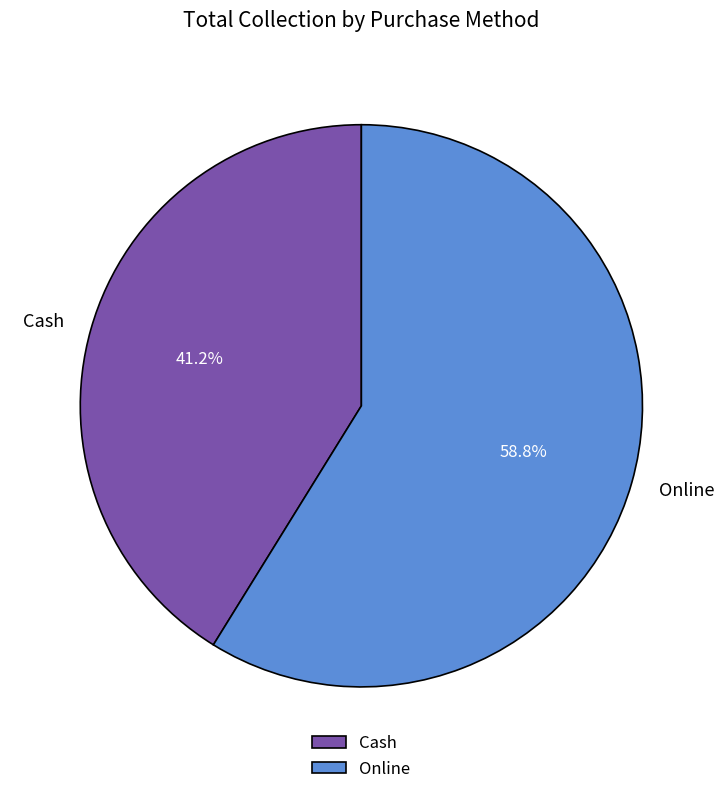

Combined, do Online and Cash account for over 50%?

Yes